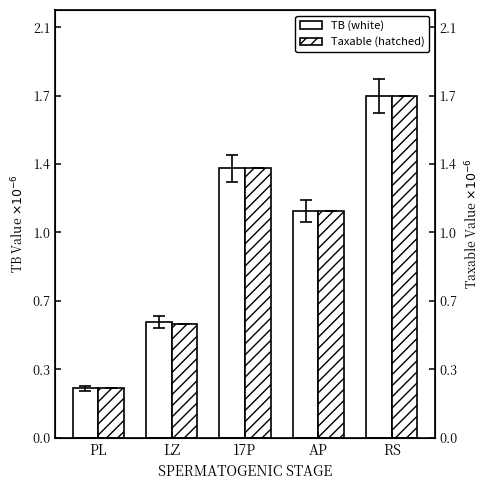

List the series in order of their overall mean, highest first.

TB (white), Taxable (hatched)